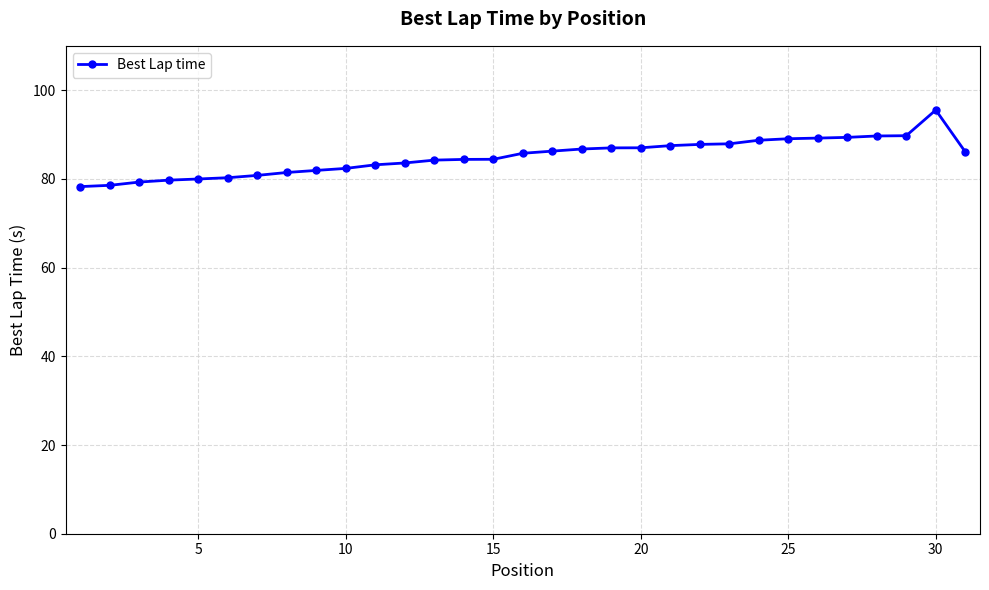

What is the minimum value shown in the chart?

78.3